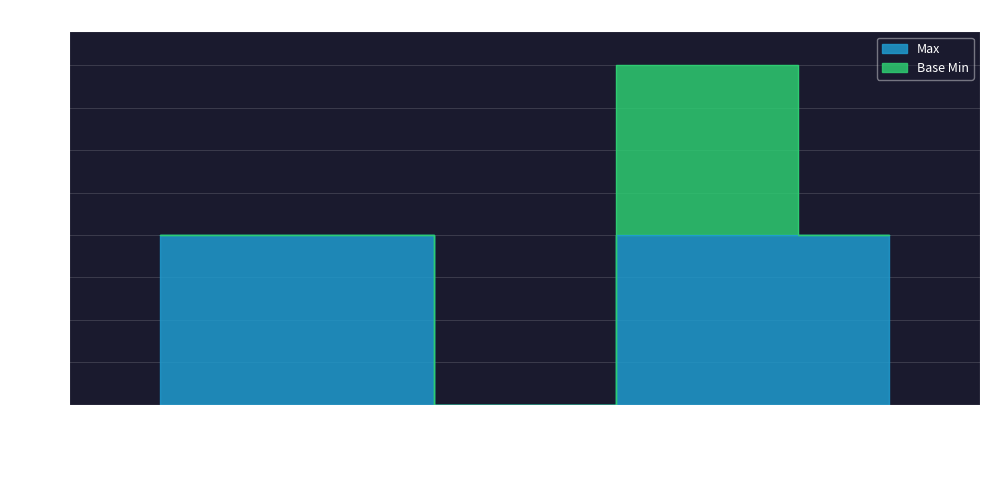

The chart shows a value of 1 at Extension.id. True or false?

False